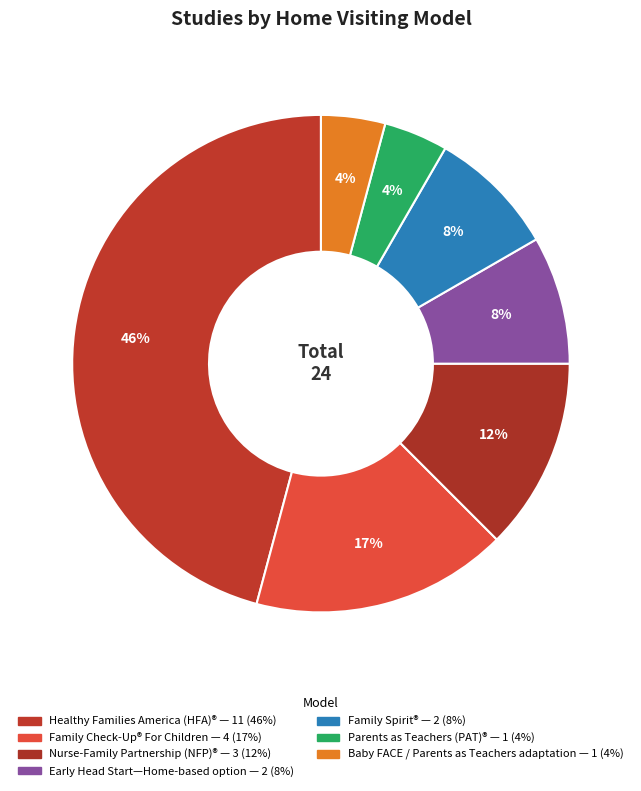

Is it true that Family Spirit® is 8% of the pie?

True